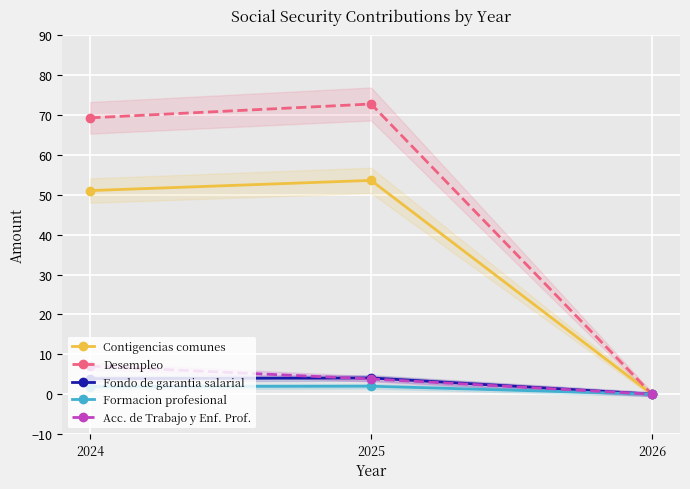

What is the value of the Formacion profesional point at the 1st from the left?

1.9